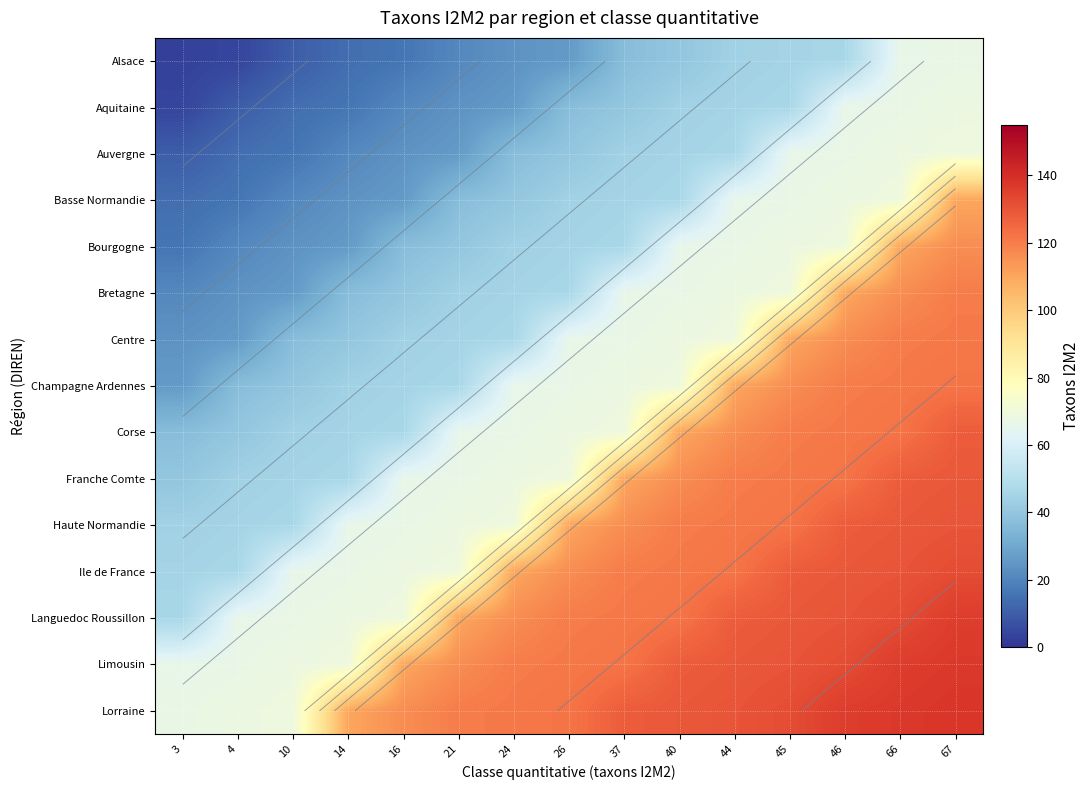

The value of Auvergne at 40 is 45. True or false?

True